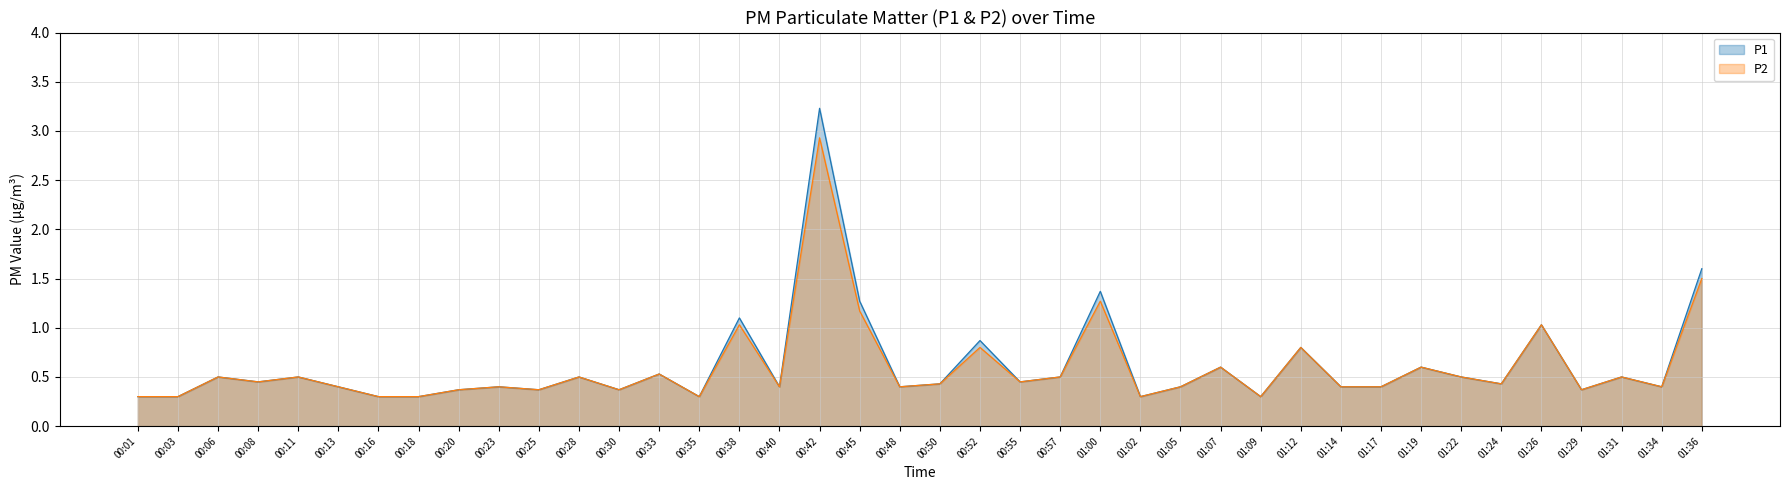

Where is P1 nearest to the value 1?

01:26